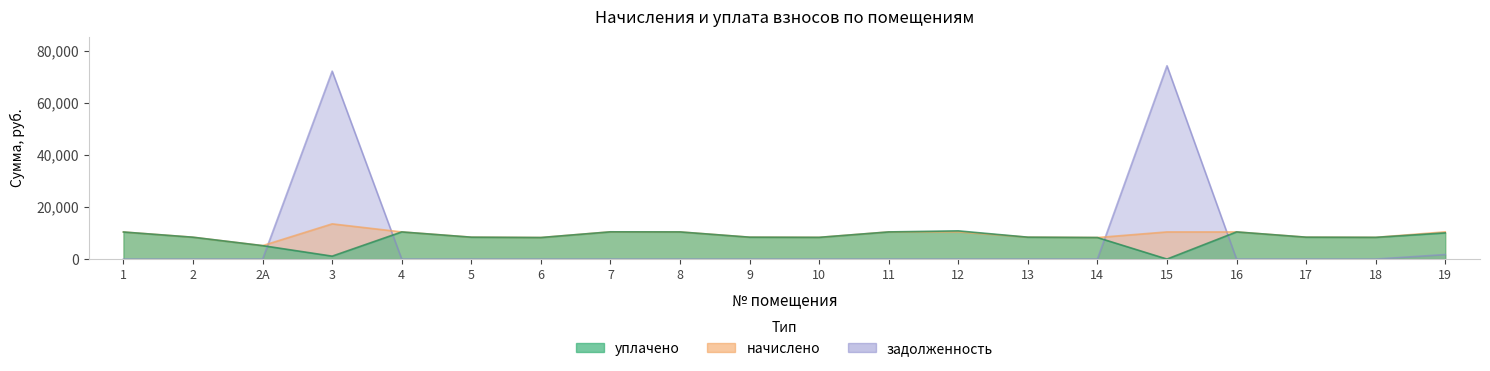

True or false: начислено and задолженность cross at least once.

True